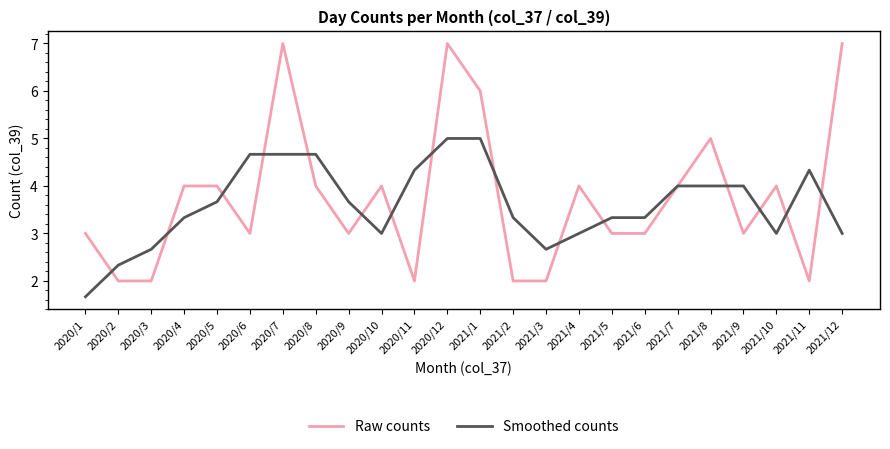

Rank the series by their average value, from lowest to highest.

Smoothed counts, Raw counts